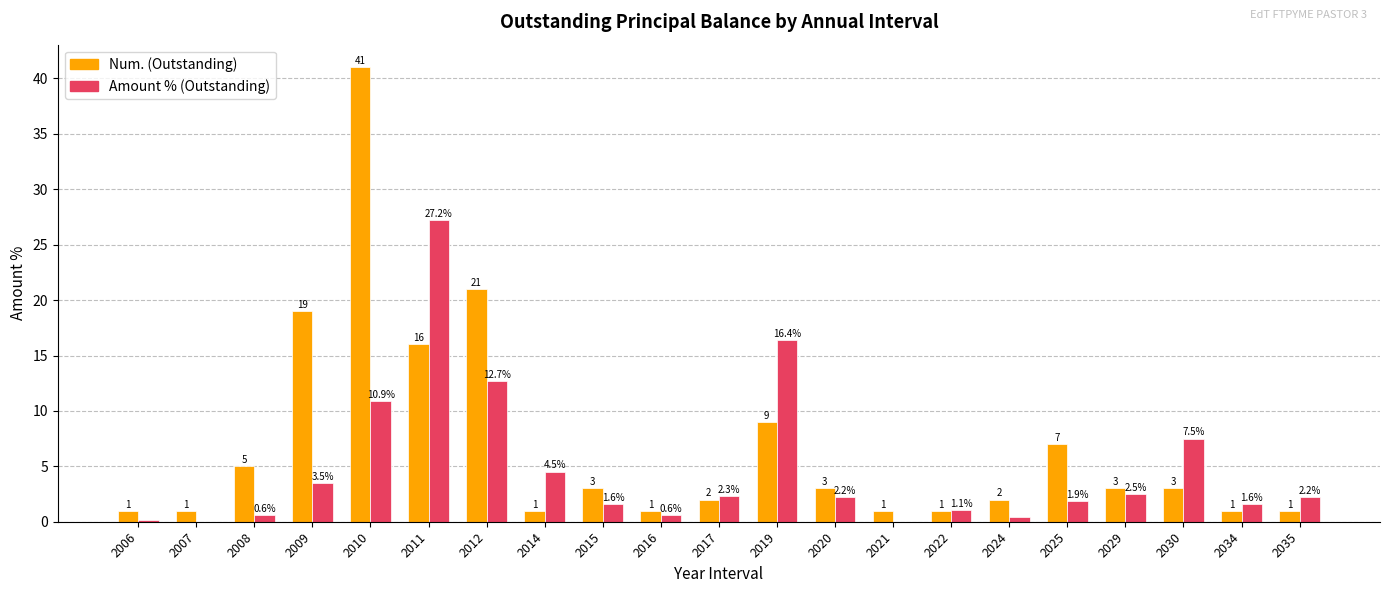

How many groups of bars are there?

21